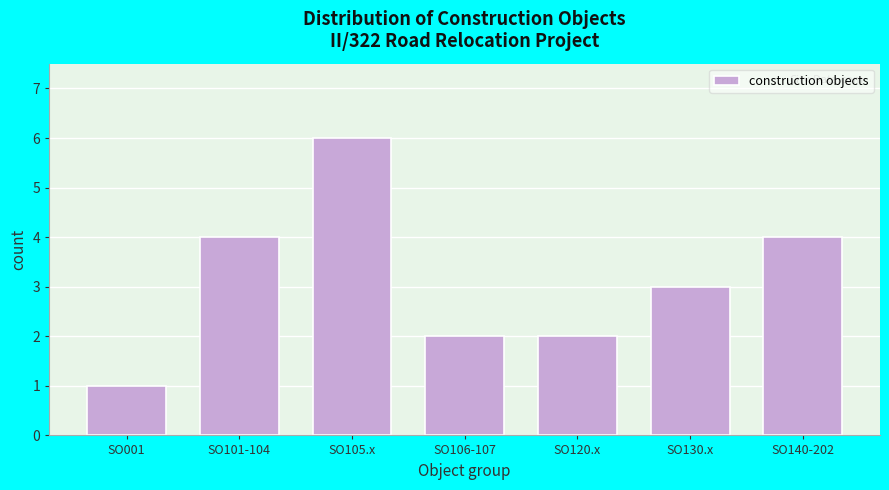

Reading left to right, list all the values displayed in this chart.

SO001=1	SO101-104=4	SO105.x=6	SO106-107=2	SO120.x=2	SO130.x=3	SO140-202=4